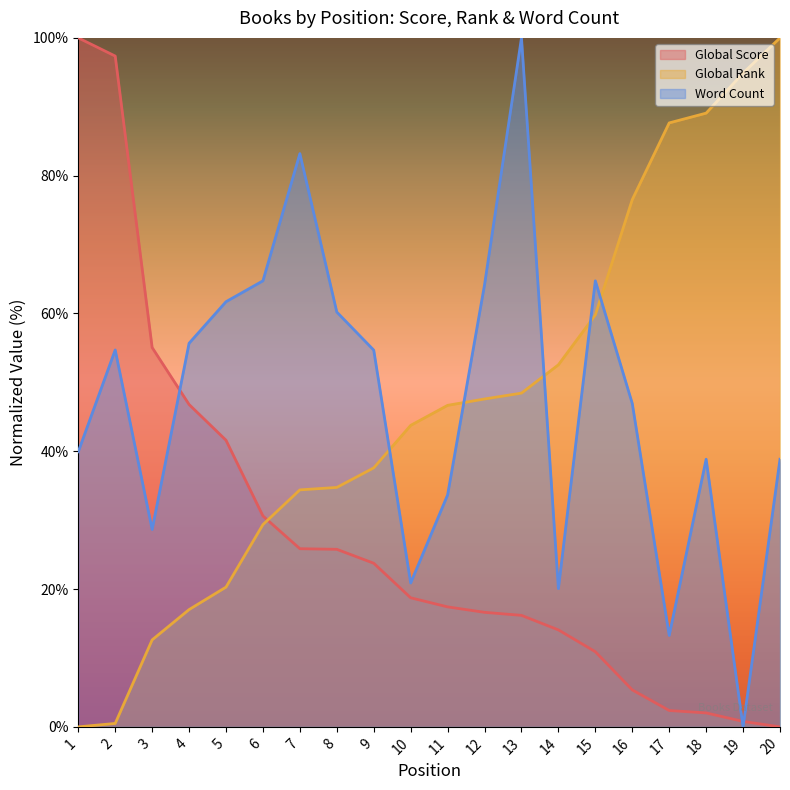

At which label does Global Rank reach its peak?

20